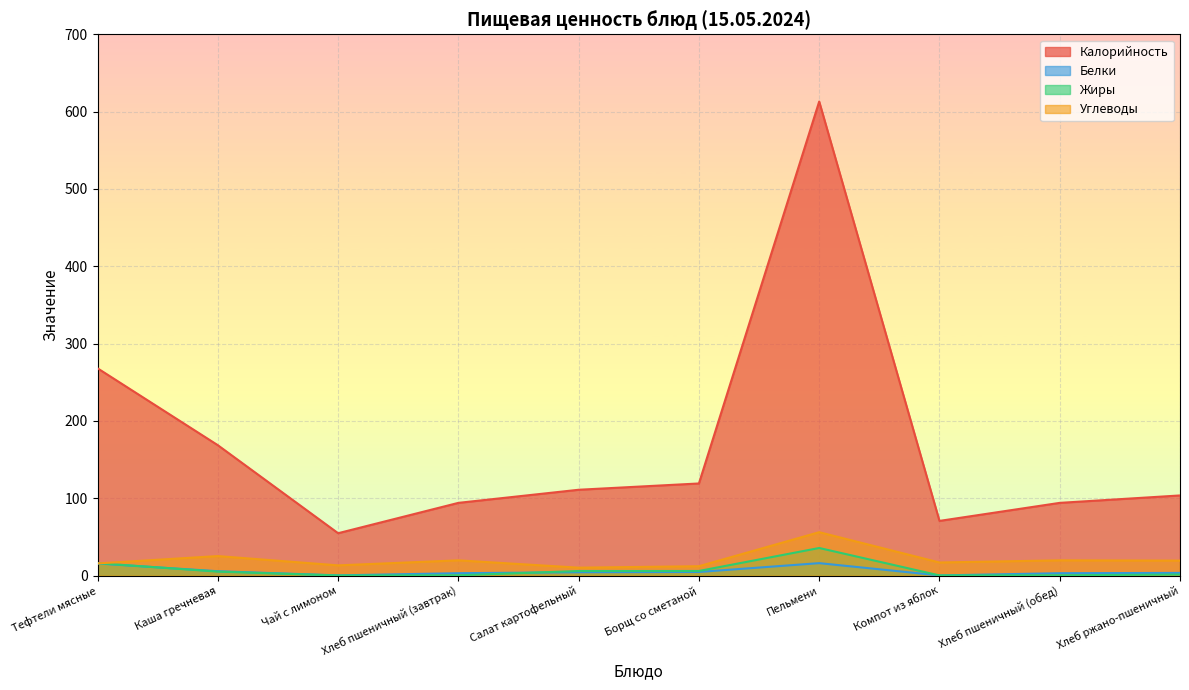

At which label does Калорийность reach its peak?

Пельмени